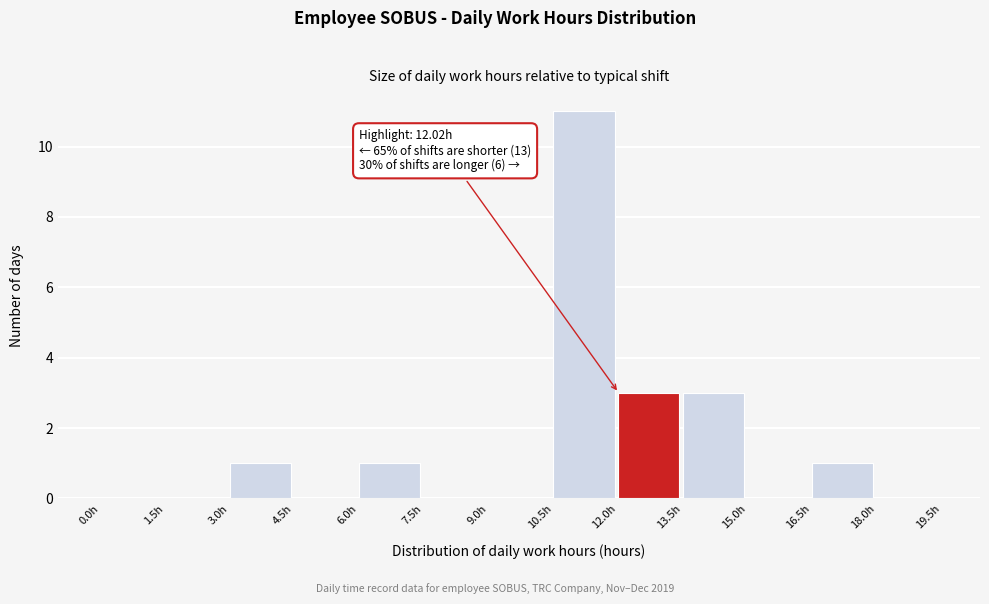

Over which range of the x-axis is the bar tallest?

10.5 to 12.0